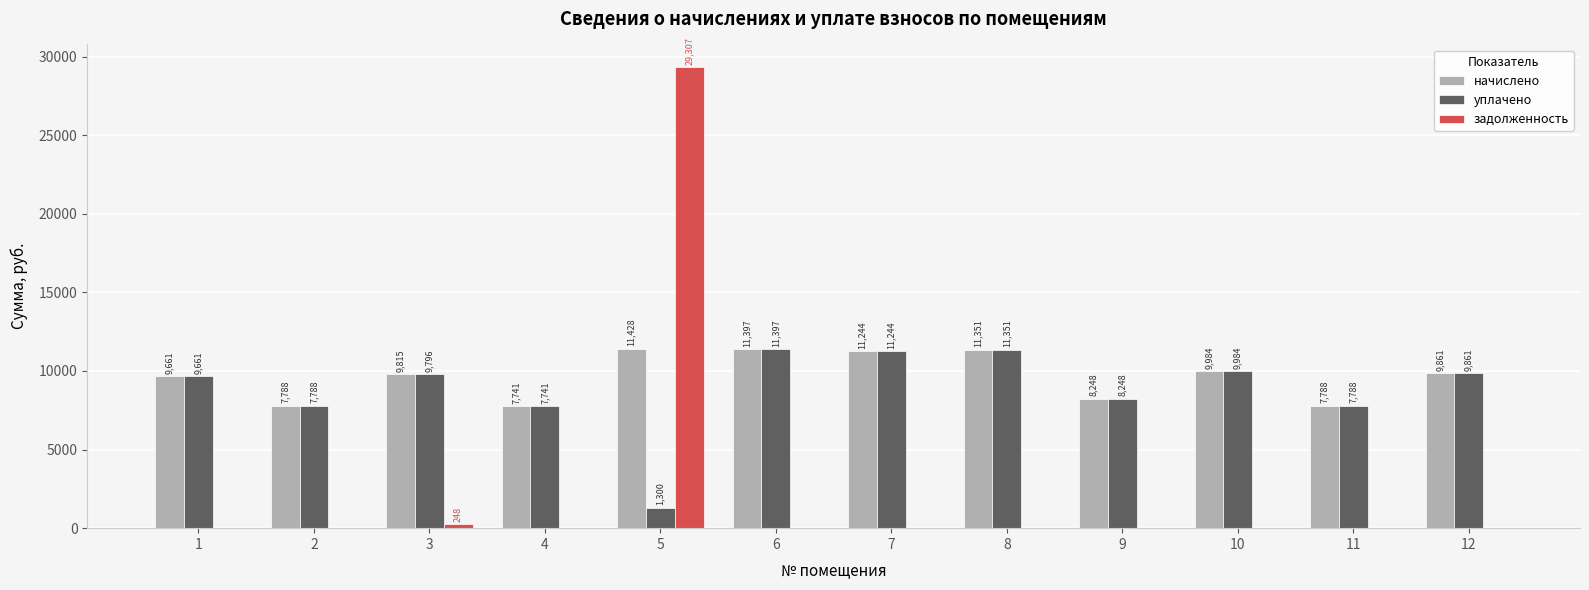

What is the maximum value for уплачено?

11397.1